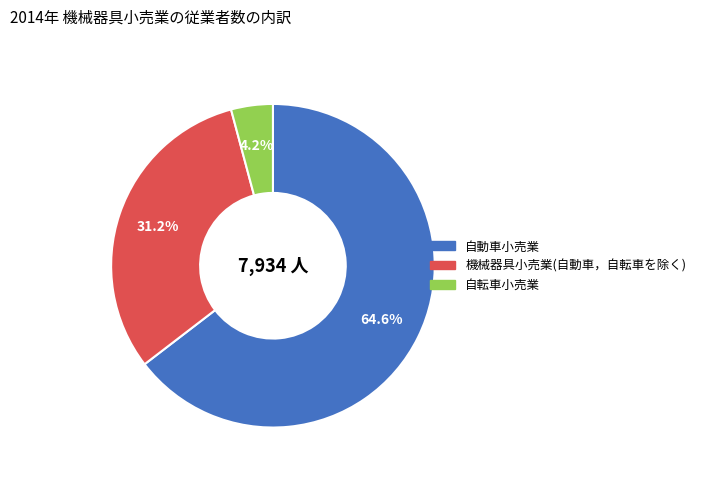

Is there a majority slice in this chart?

Yes